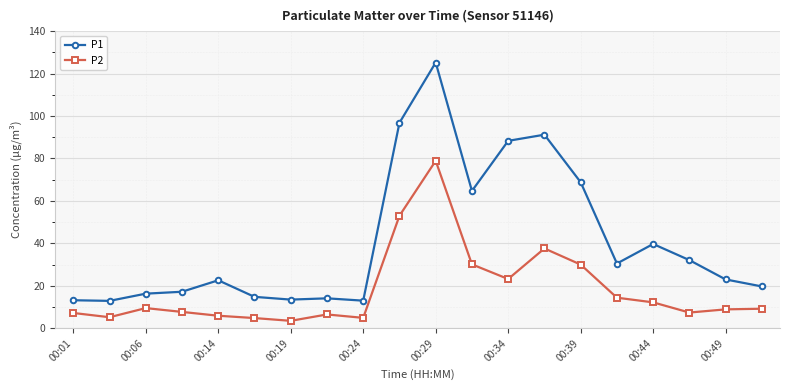

What is the value of the P1 point at the 13th from the left?

88.3